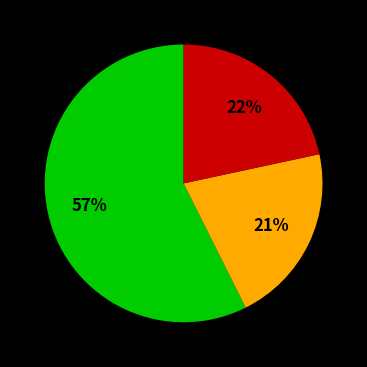

Is there any slice that represents more than half of the pie?

Yes